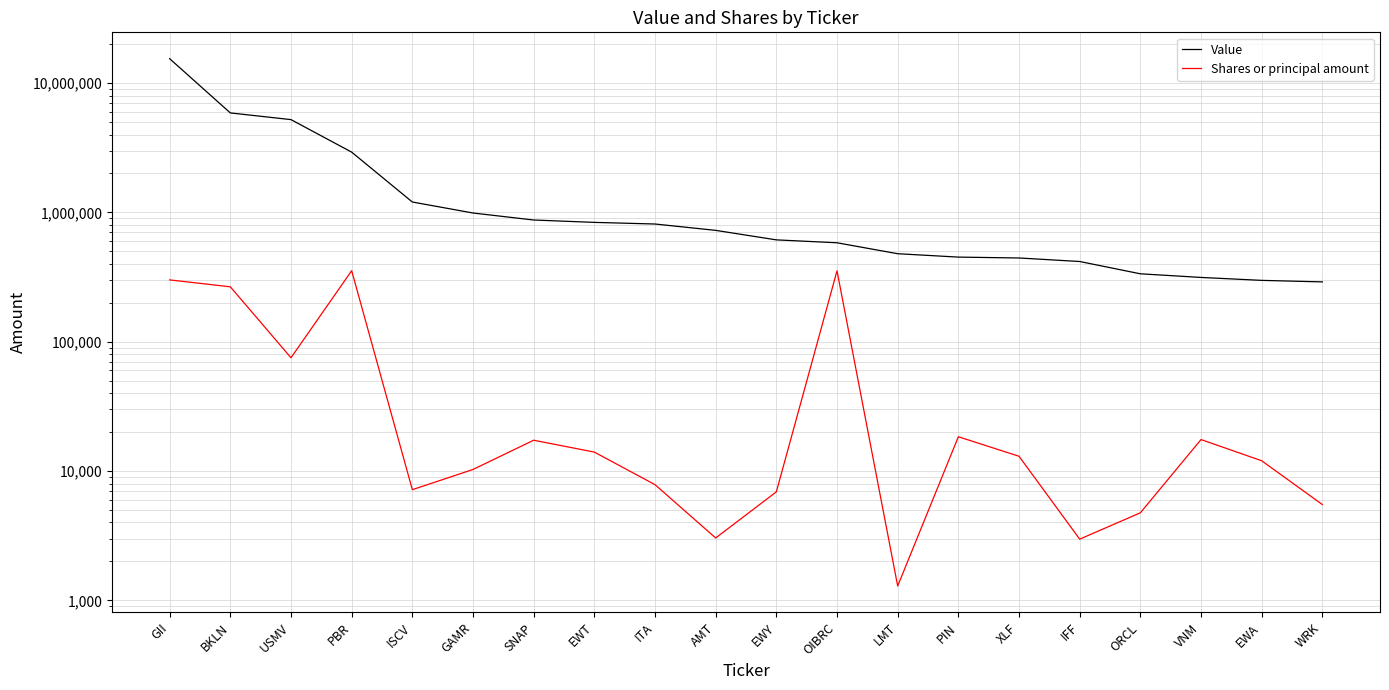

How many data points in Shares or principal amount are less than 13000?

10